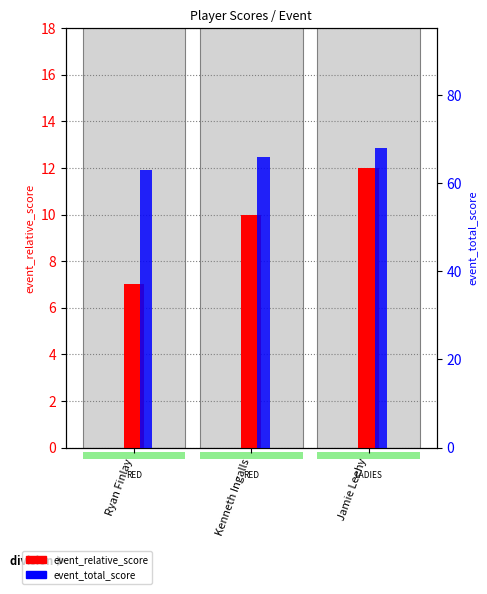

List the series in order of their overall mean, highest first.

event_total_score, event_relative_score